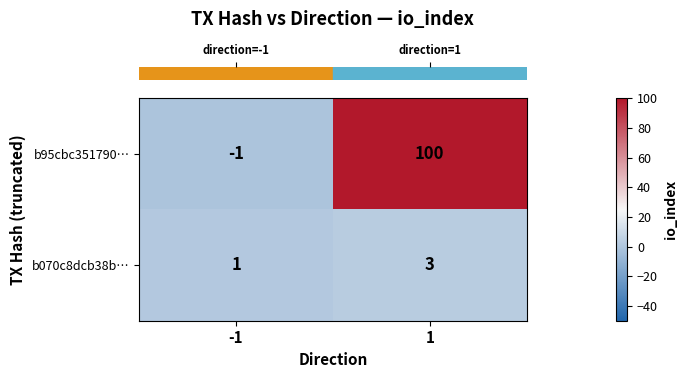

At -1, list the series in order from smallest to largest.

b95cbc351790…, b070c8dcb38b…